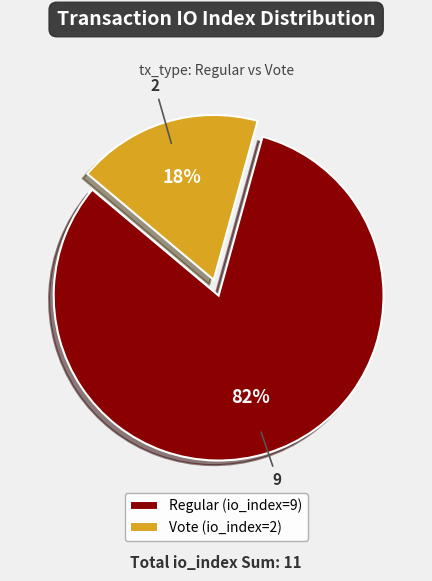

To the nearest percent, what is the difference between the Regular (io_index=9) and Vote (io_index=2) slice percentages?

64%